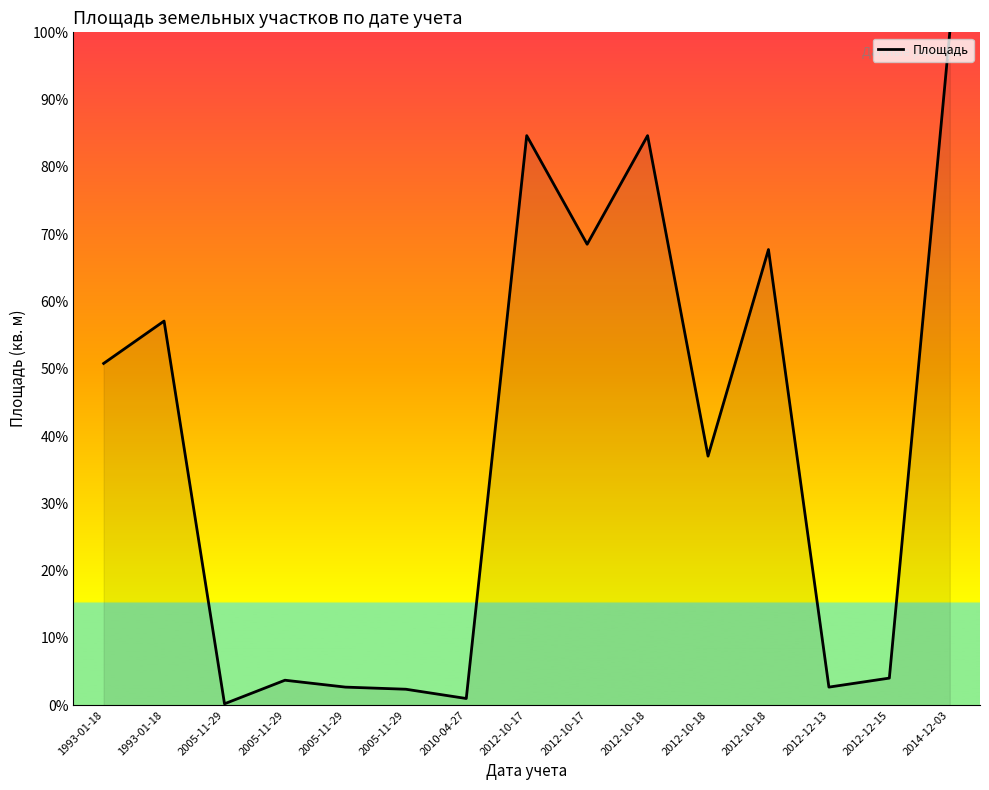

Does the chart display data point markers on the line(s)?

No